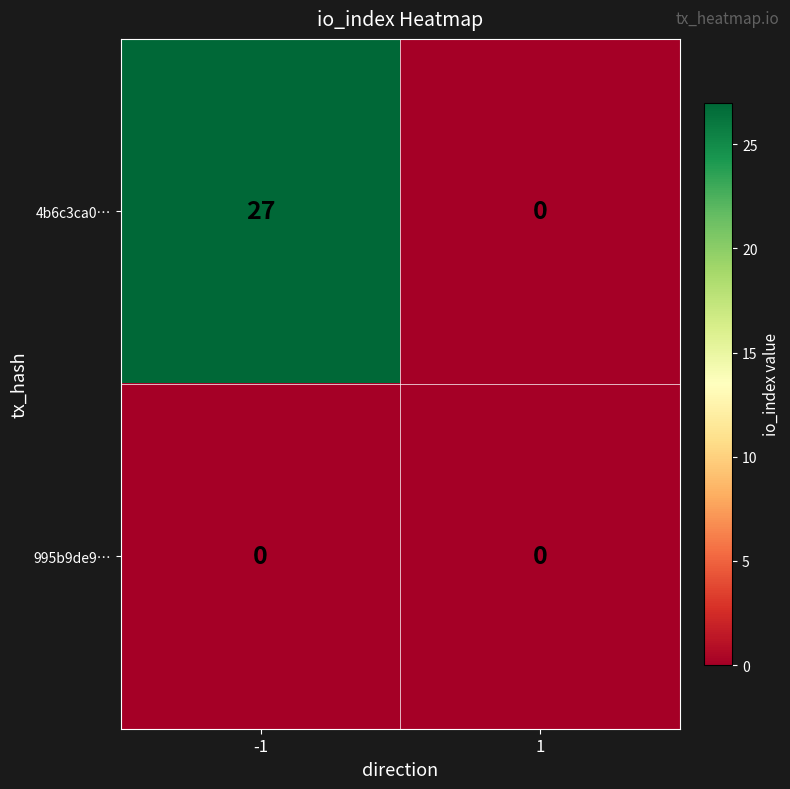

What is the average value of the 4b6c3ca0… series?

14